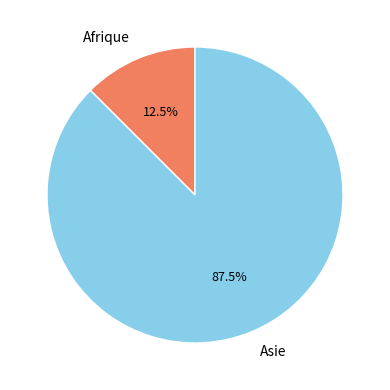

Rank the categories by value from lowest to highest.

Afrique, Asie